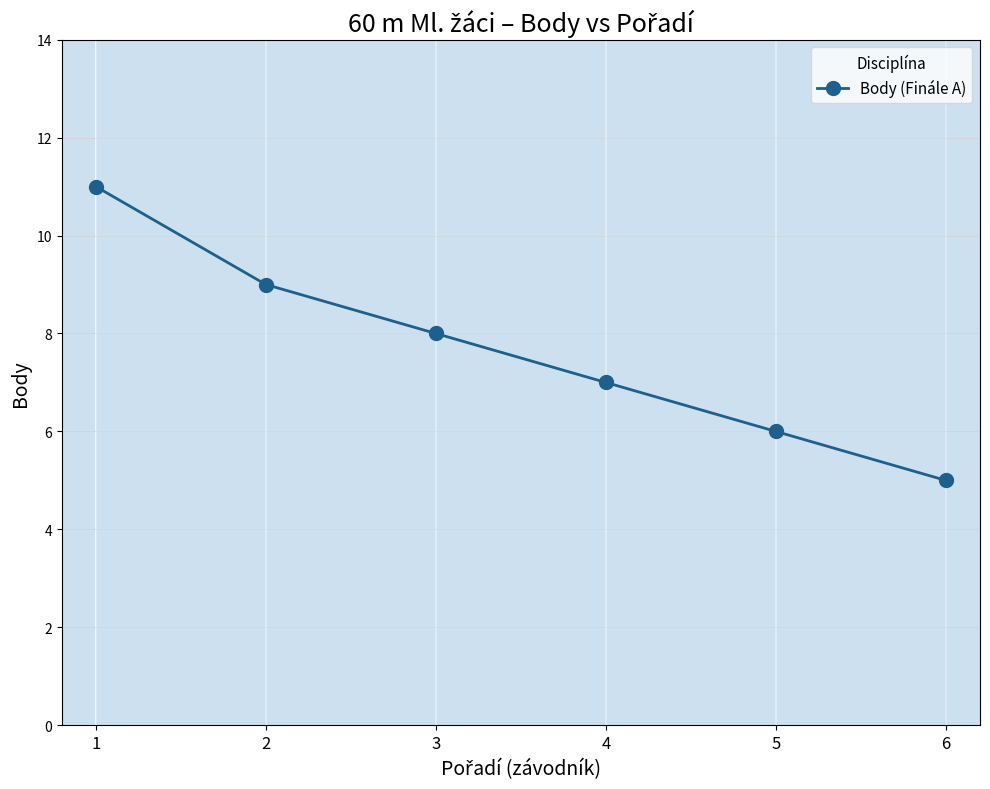

Which label corresponds to the smallest value in the chart?

6